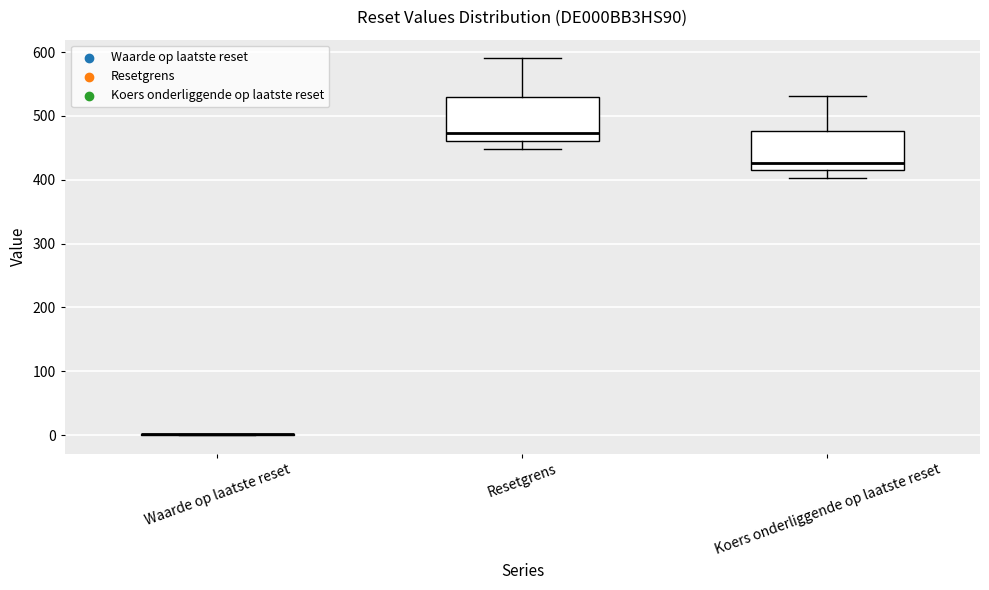

Reading left to right, transcribe this box plot: for each box, give where its median line is, the range the box spans, and where its two whiskers end, as read against the y-axis. The values are not printed on the chart, so give them approximately, as read against the axis.

Waarde op laatste reset: box collapsed to a line at 0, whiskers 0 to 0
Resetgrens: median 470, box 460 to 530, whiskers 450 to 590
Koers onderliggende op laatste reset: median 430, box 410 to 480, whiskers 400 to 530